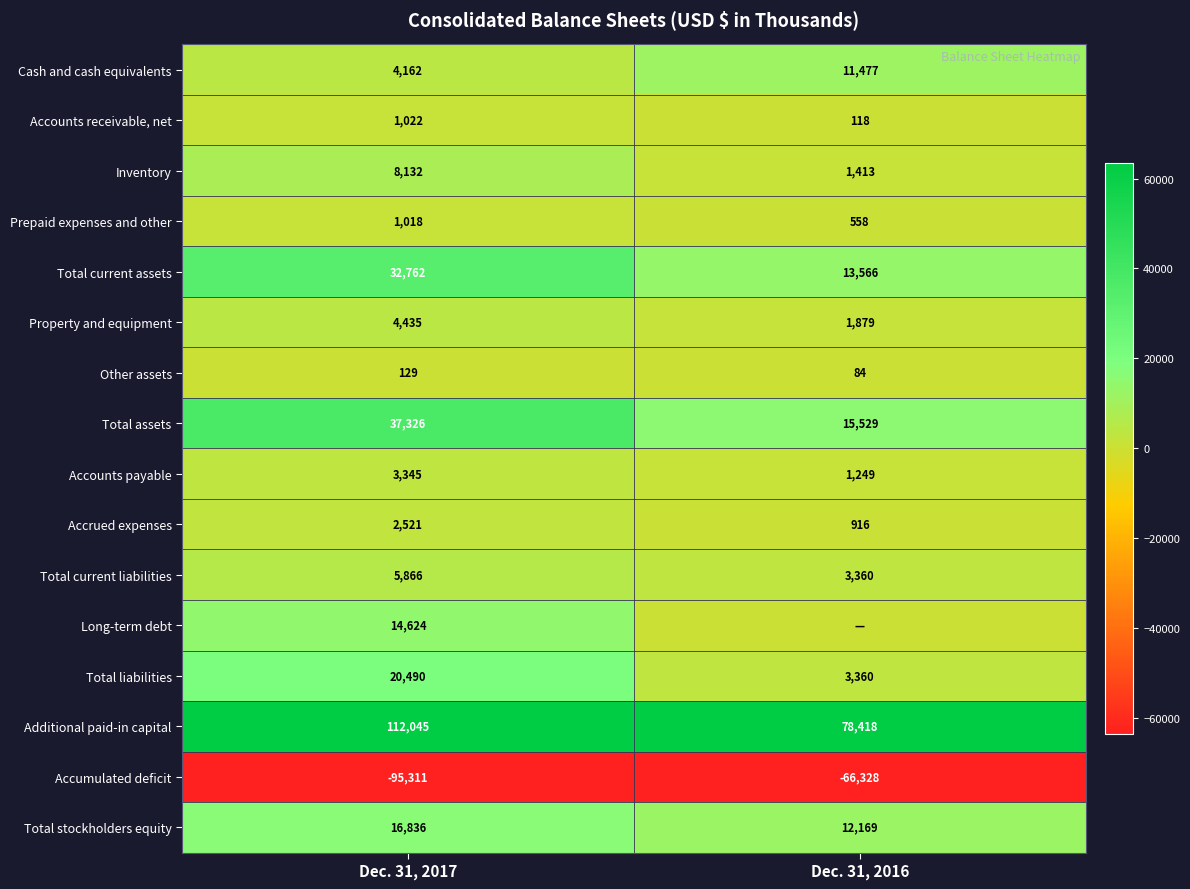

At which label does Accrued expenses reach its peak?

Dec. 31, 2017